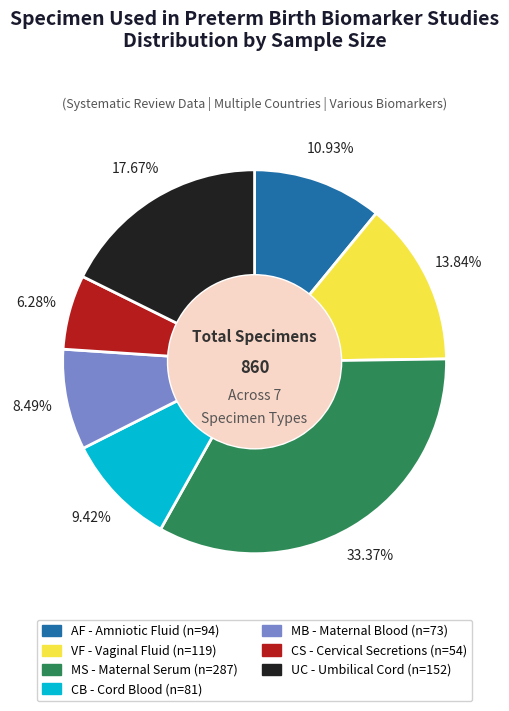

To the nearest percent, what is the difference between the largest and smallest slice percentages?

27%